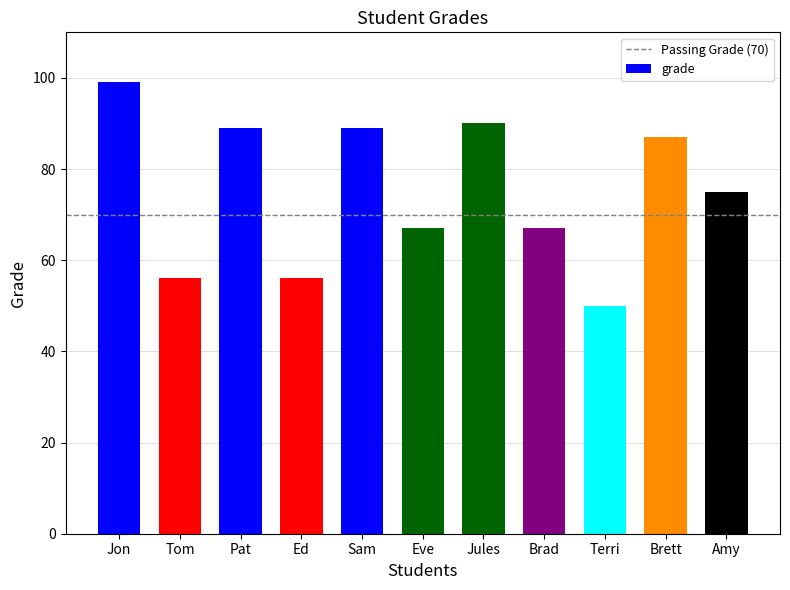

True or false: the data shows 103 at Brad.

False